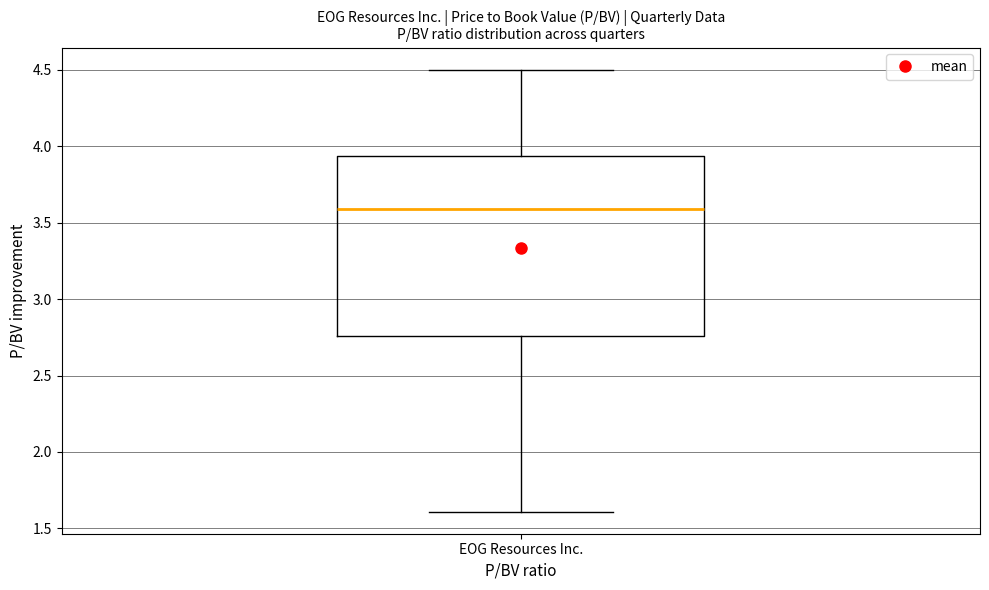

Where does the lower whisker of the box for EOG Resources Inc. end on the y-axis? The values are not printed on the chart, so give them approximately, as read against the axis.

1.60